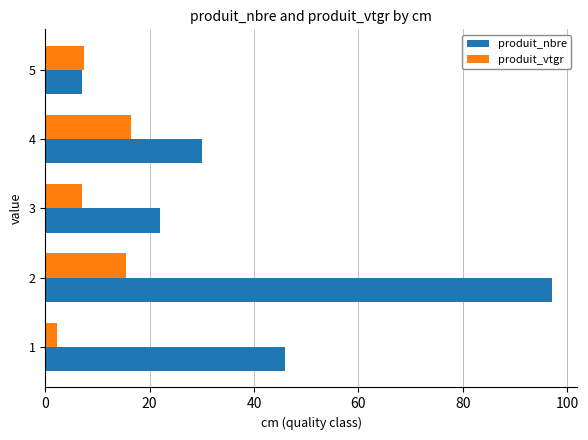

What is the average value of the produit_nbre series?

40.4